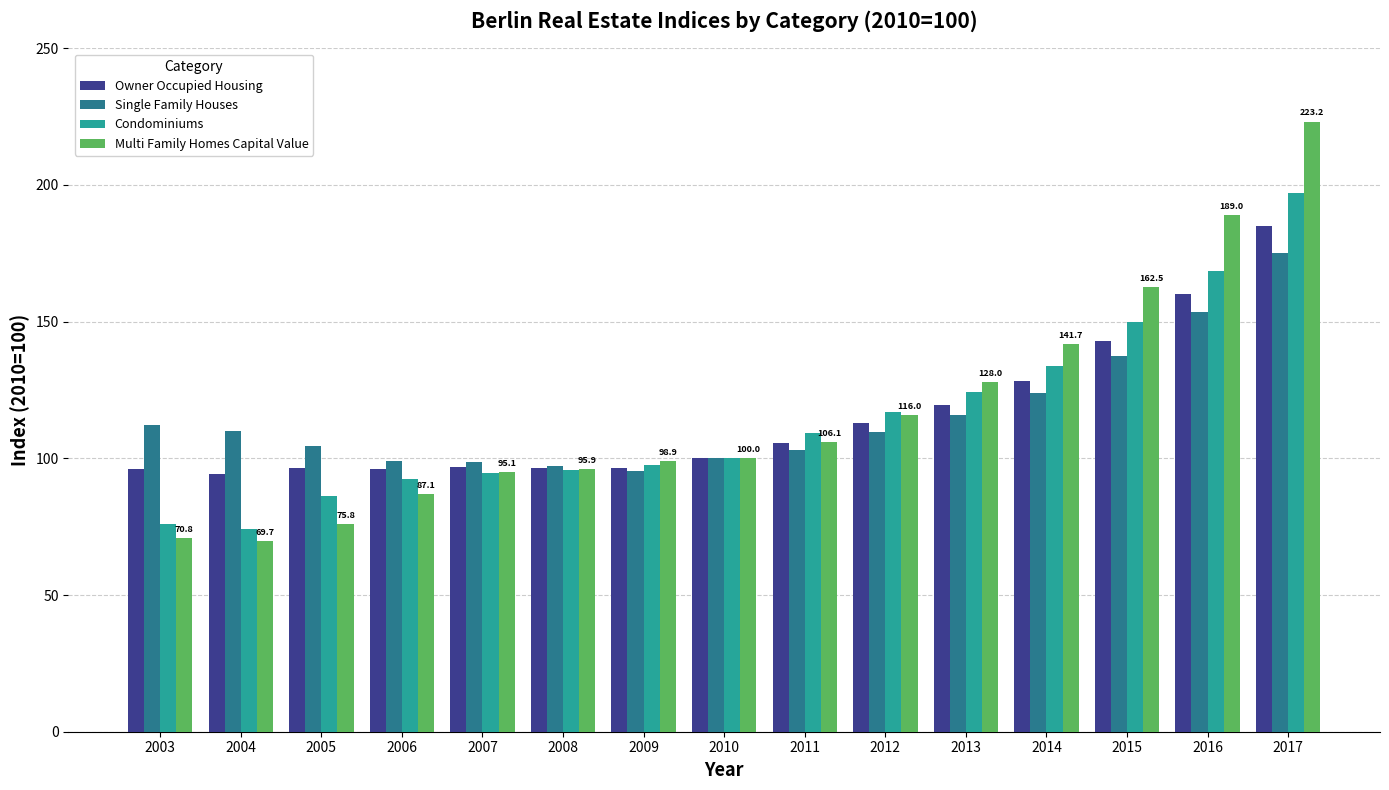

How many data points in Owner Occupied Housing are less than 99?

7